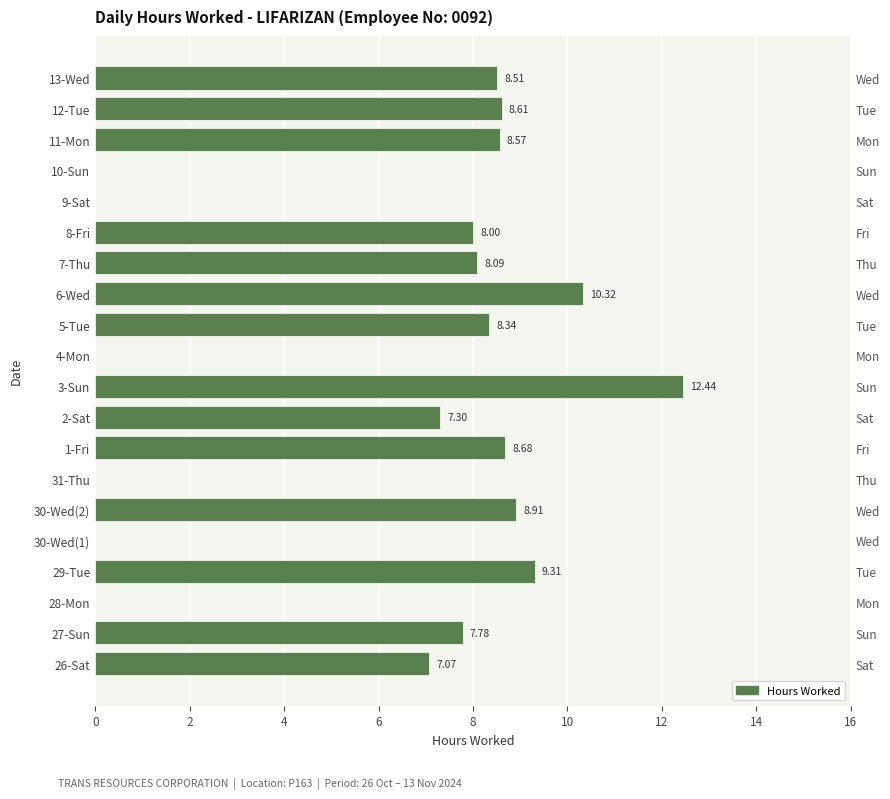

How many distinct data groups are displayed?

1